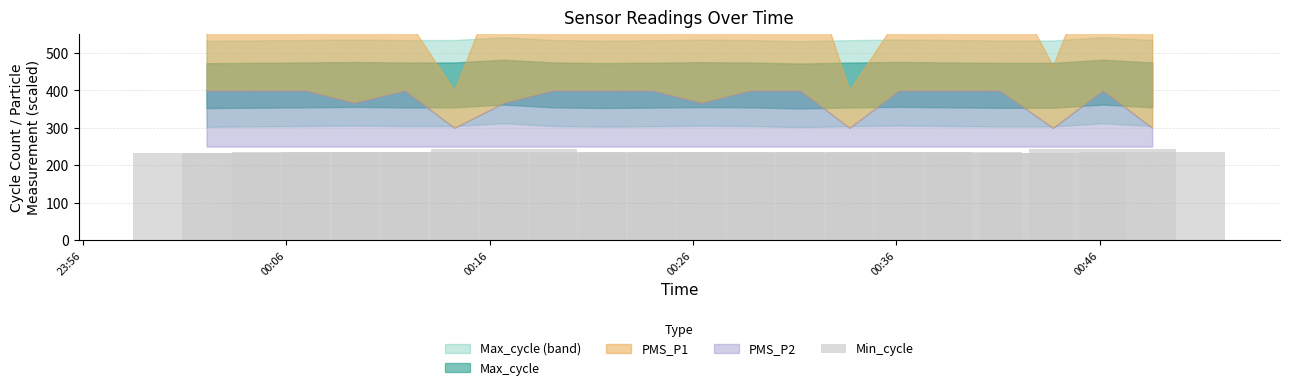

What is the minimum value shown in the chart?

232.0